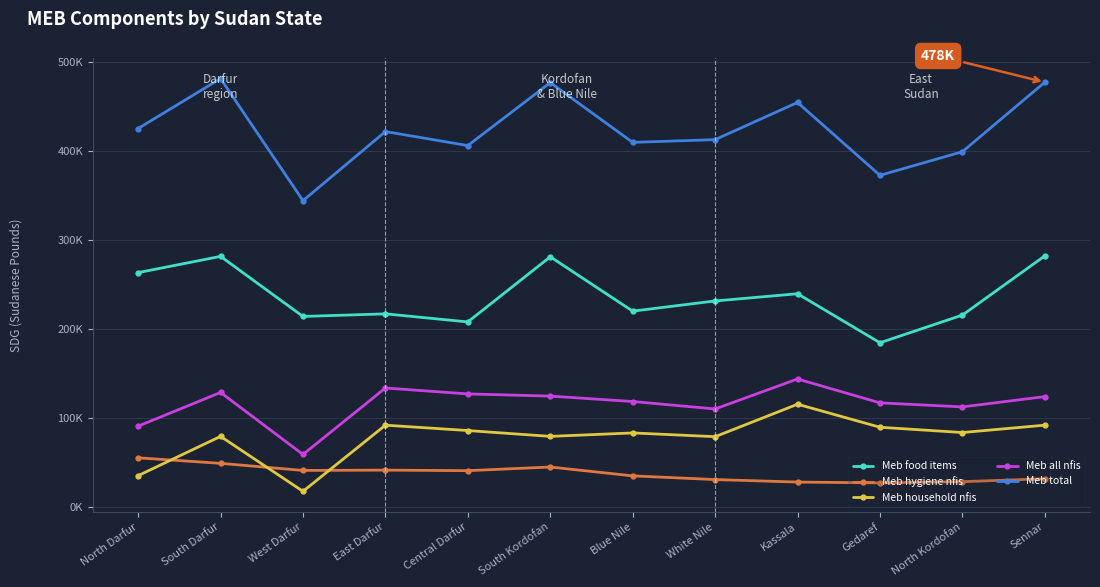

What is the average value of the Meb all nfis series?

116157.4